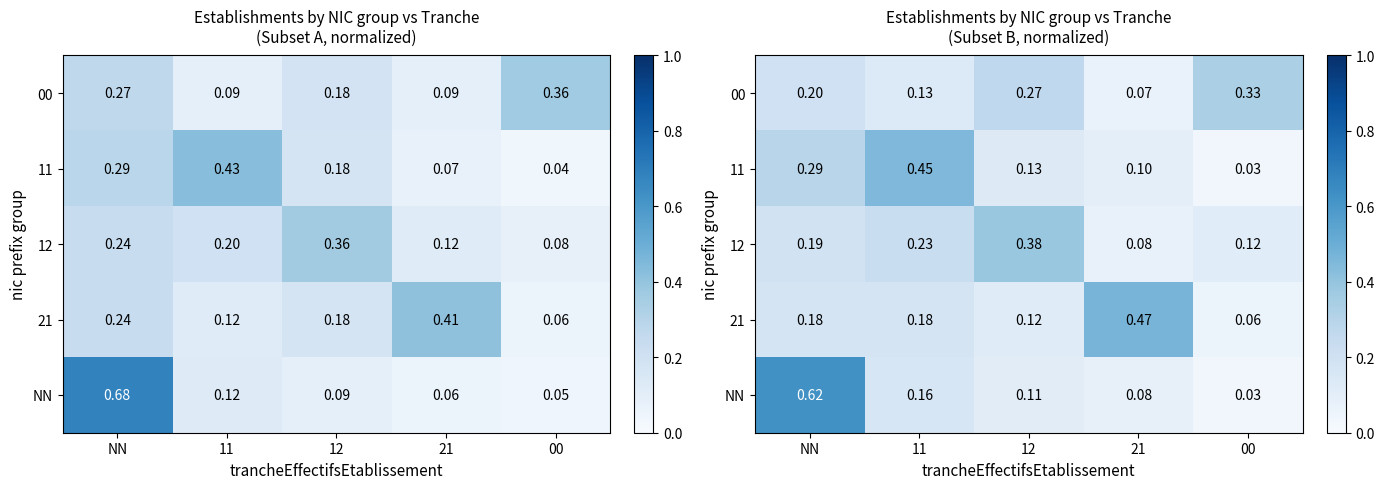

What value does the 12 series have at 11?

0.2